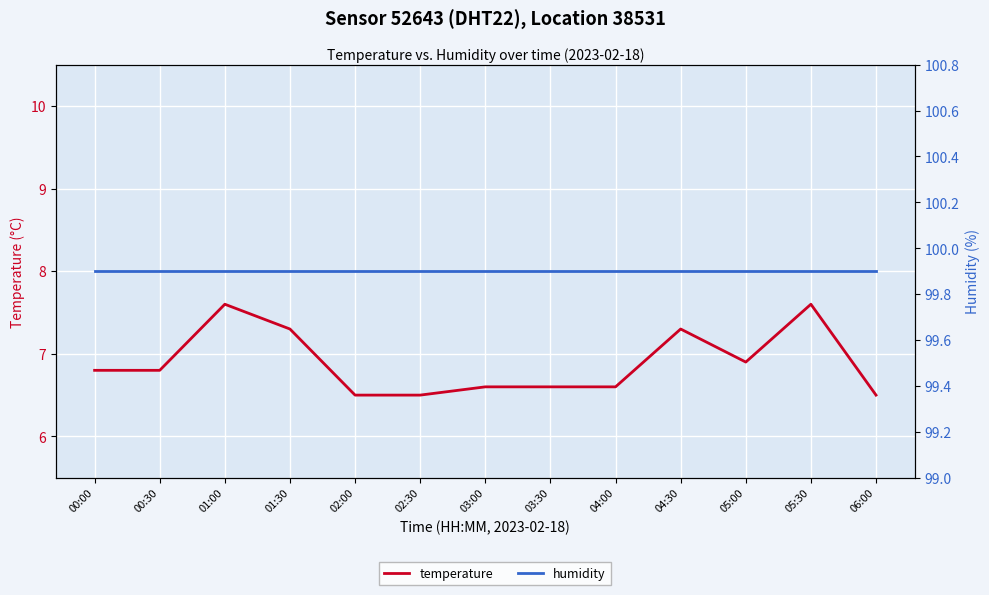

True or false: temperature and humidity intersect in this chart.

False